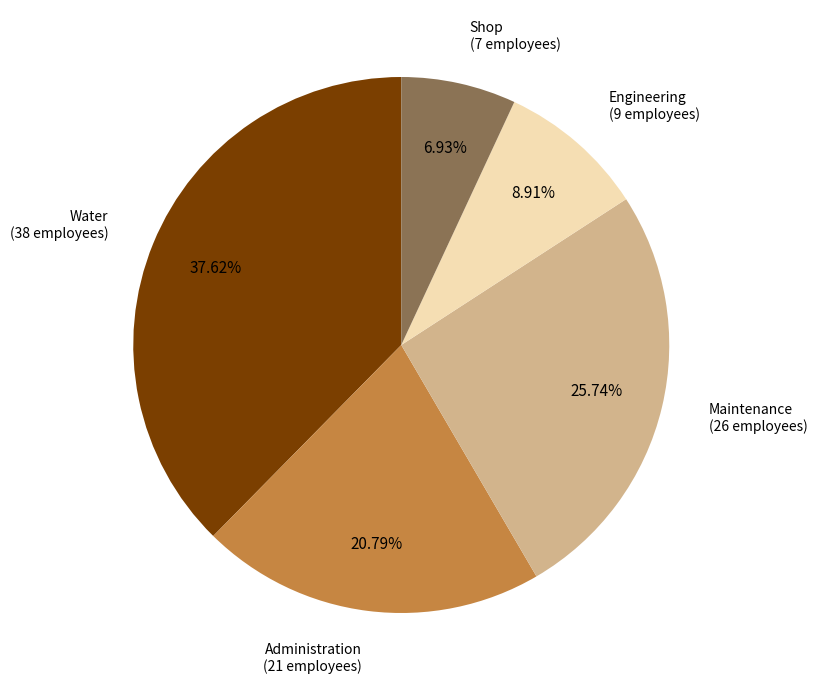

To the nearest percent, what is the difference between the largest and smallest slice percentages?

31%